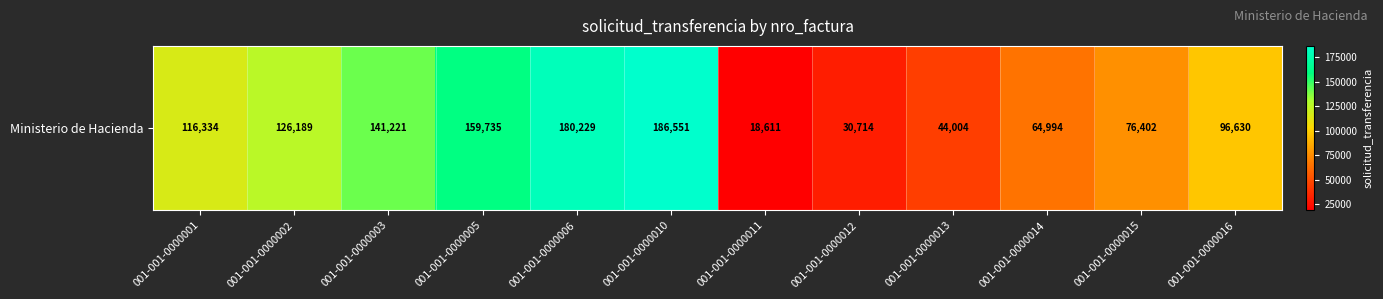

Reading left to right, transcribe all the data shown in this chart.

001-001-0000001=116334	001-001-0000002=126189	001-001-0000003=141221	001-001-0000005=159735	001-001-0000006=180229	001-001-0000010=186551	001-001-0000011=18611	001-001-0000012=30714	001-001-0000013=44004	001-001-0000014=64994	001-001-0000015=76402	001-001-0000016=96630